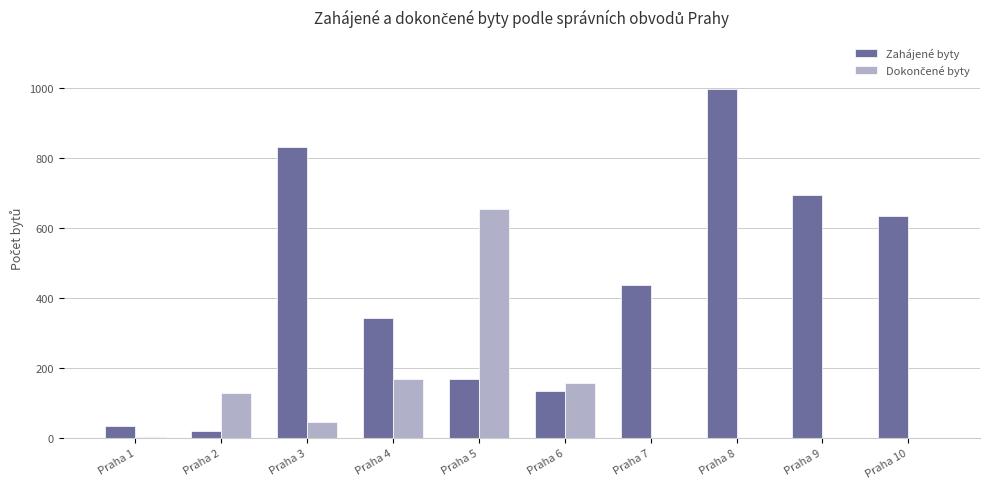

Does the chart contain stacked bars?

No